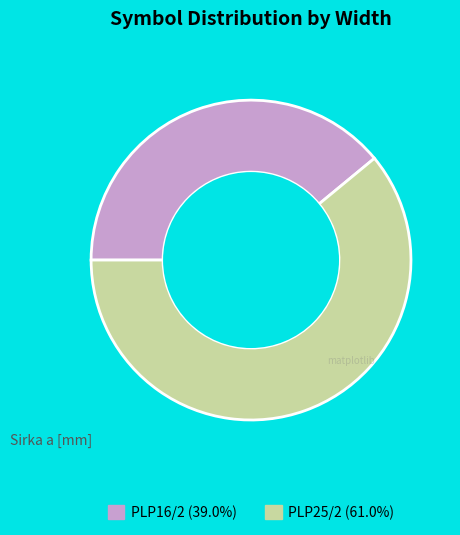

Count the number of slices in the pie.

2